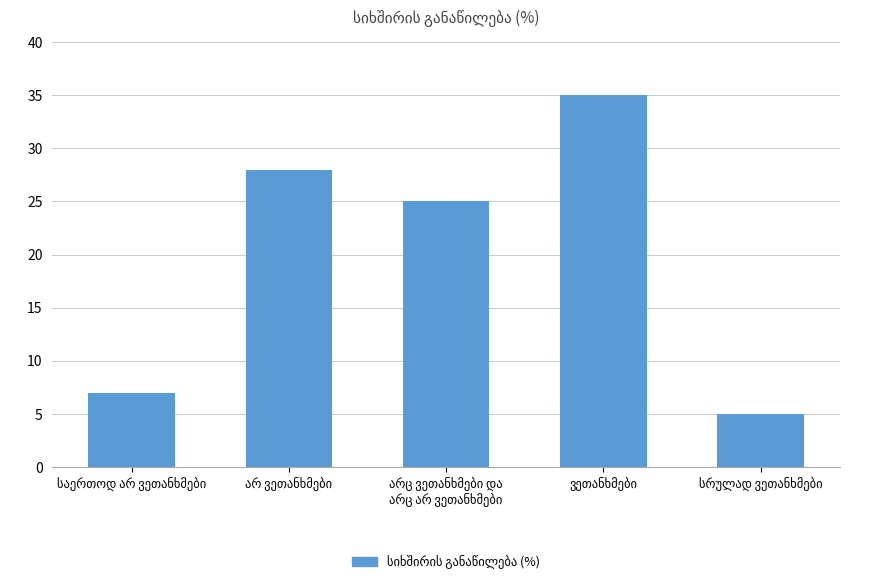

What is the value of the 1st bar from the left?

7